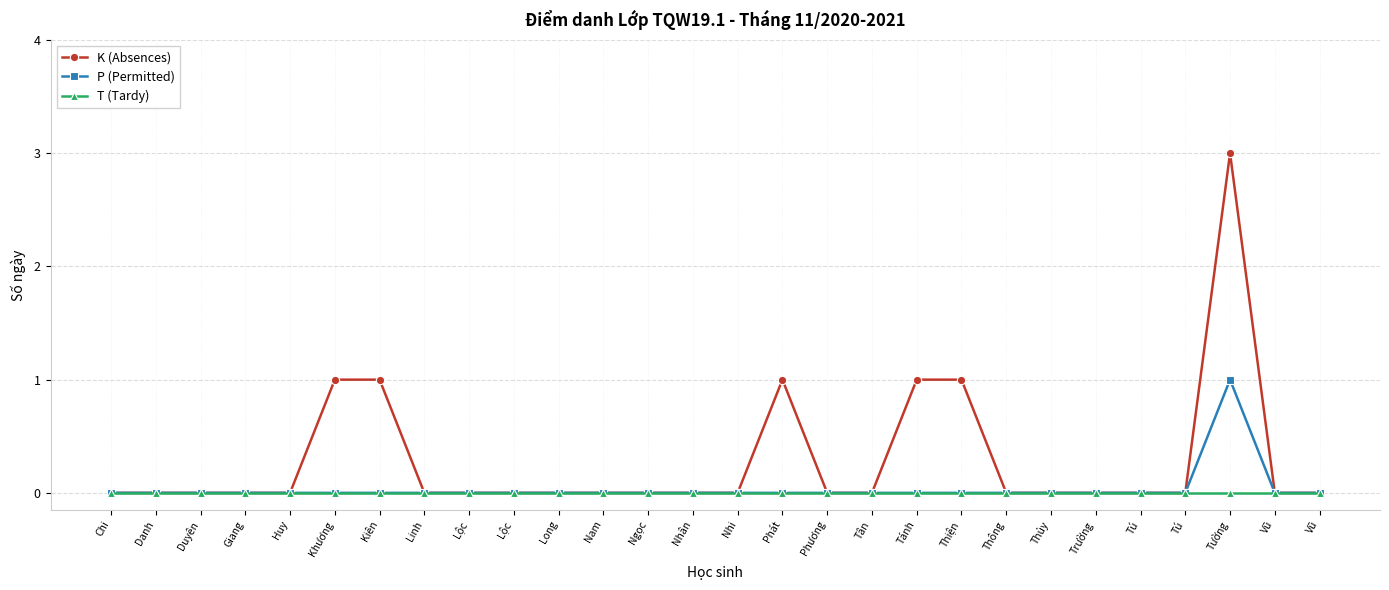

What is the sum of all P (Permitted) values?

1